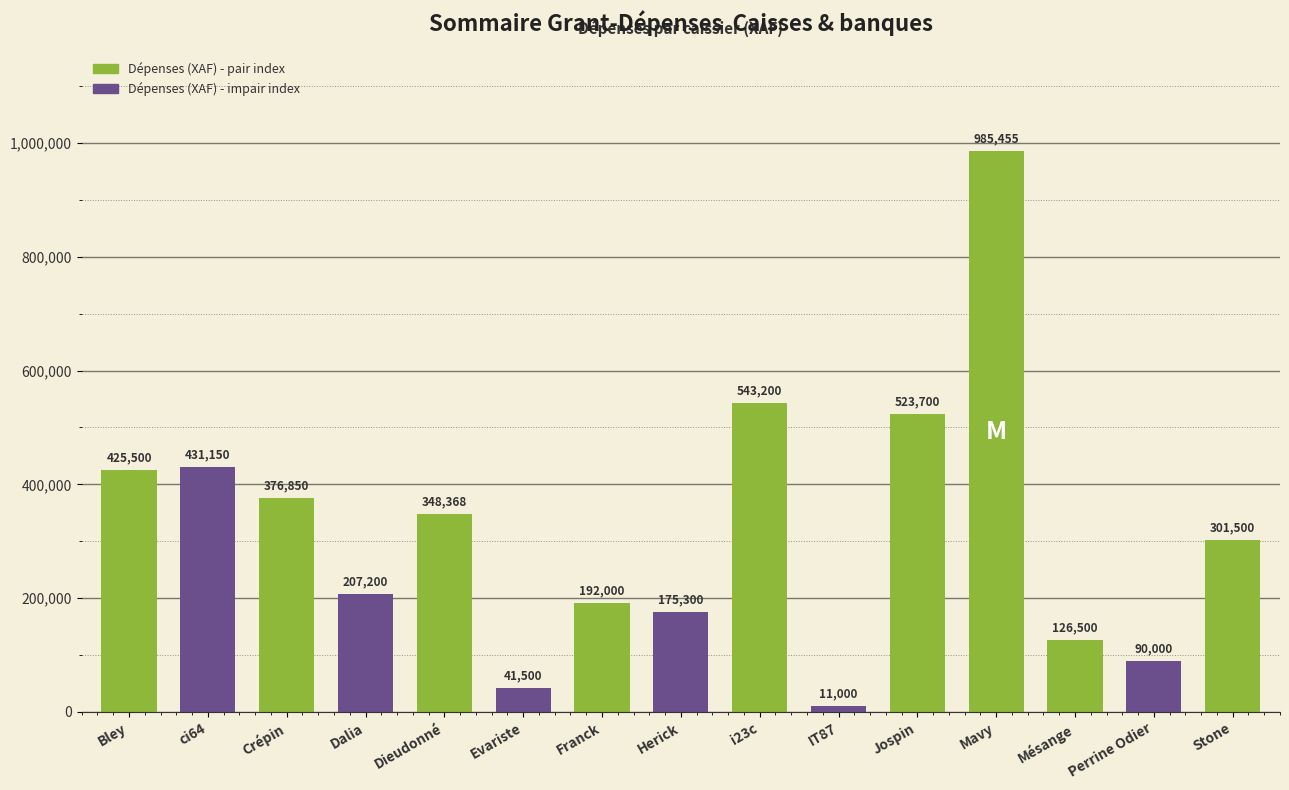

Is it true that the value at Stone is 494010?

False